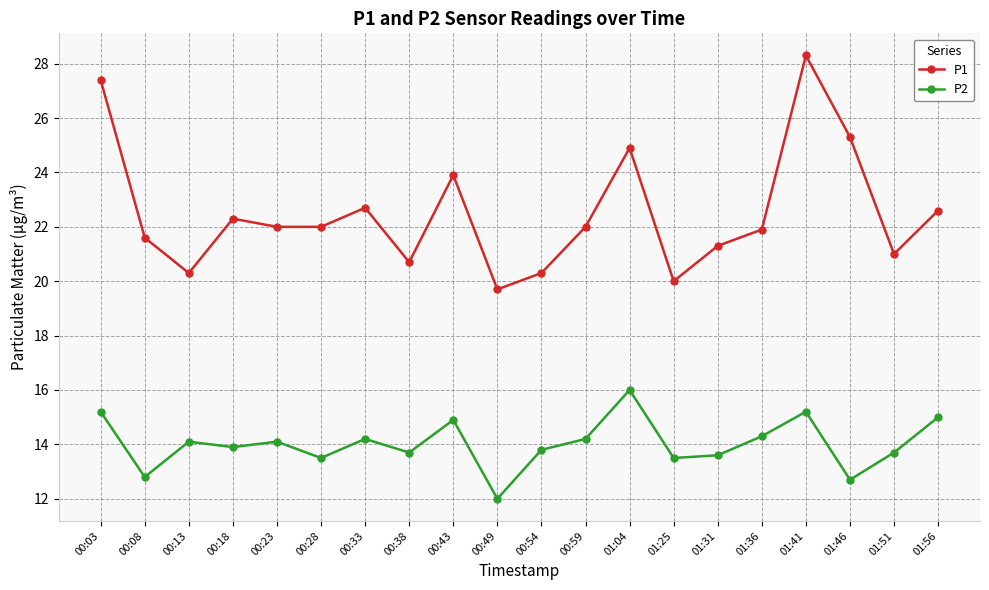

At which category does P2 reach its first local peak?

00:13